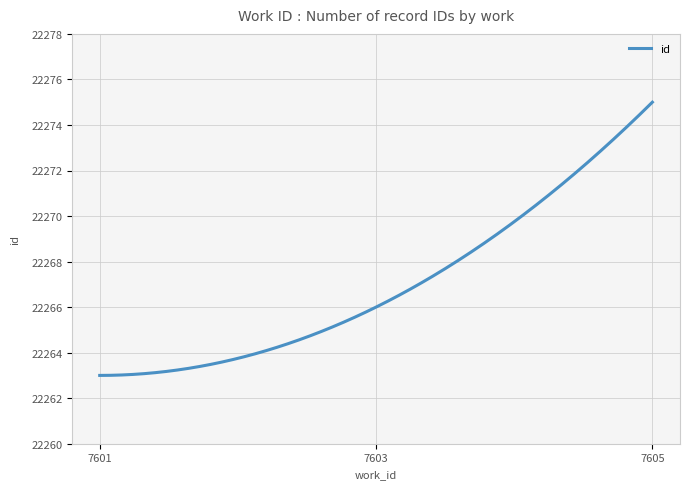

What is the minimum value shown in the chart?

22263.0